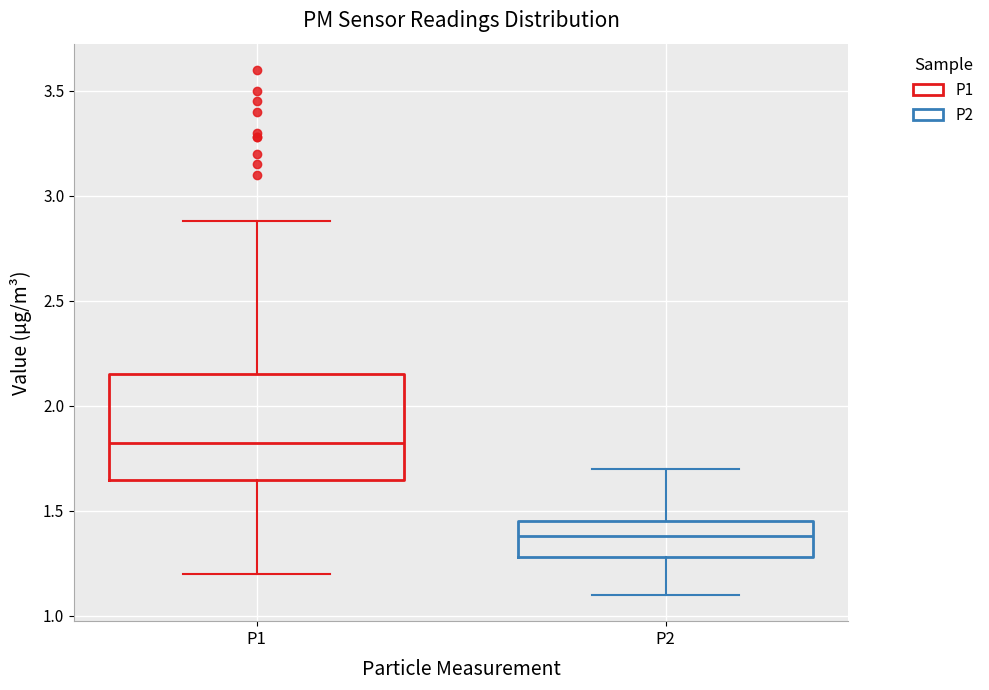

Reading left to right, transcribe this box plot: for each box, give where its median line is, the range the box spans, and where its two whiskers end, as read against the y-axis. The values are not printed on the chart, so give them approximately, as read against the axis.

P1: median 1.85, box 1.65 to 2.15, whiskers 1.20 to 2.90
P2: median 1.40, box 1.30 to 1.45, whiskers 1.10 to 1.70